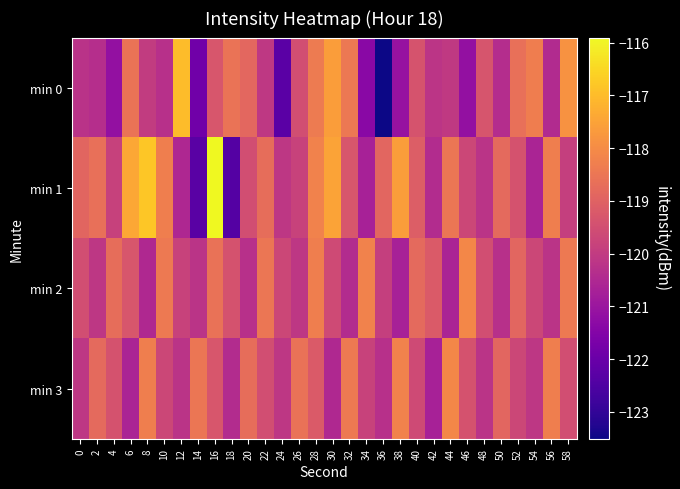

Rank the series at 48 from lowest to highest value.

min 1, min 3, min 2, min 0